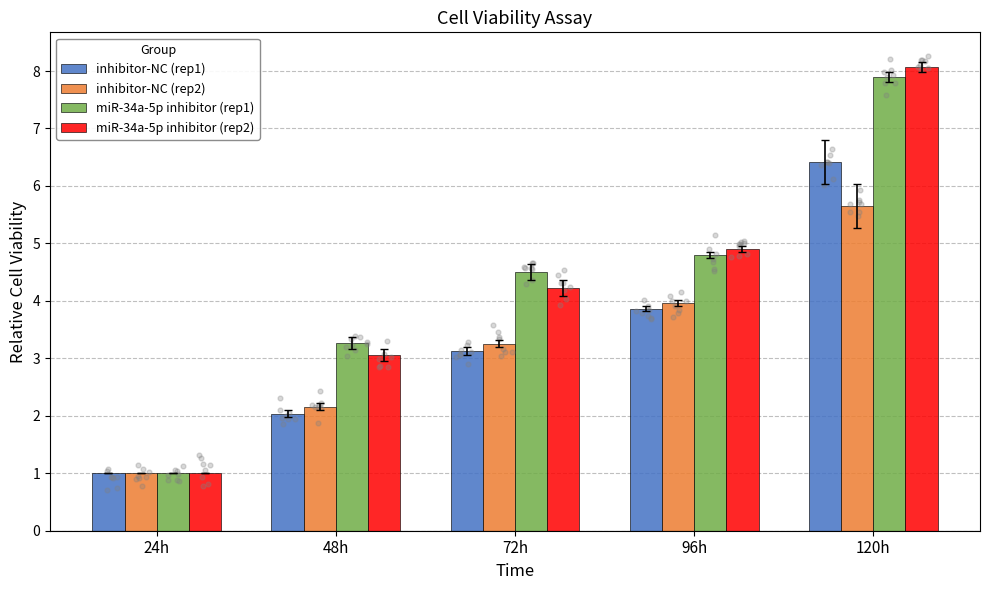

What are all the series names shown in the legend?

inhibitor-NC (rep1), inhibitor-NC (rep2), miR-34a-5p inhibitor (rep1), miR-34a-5p inhibitor (rep2)